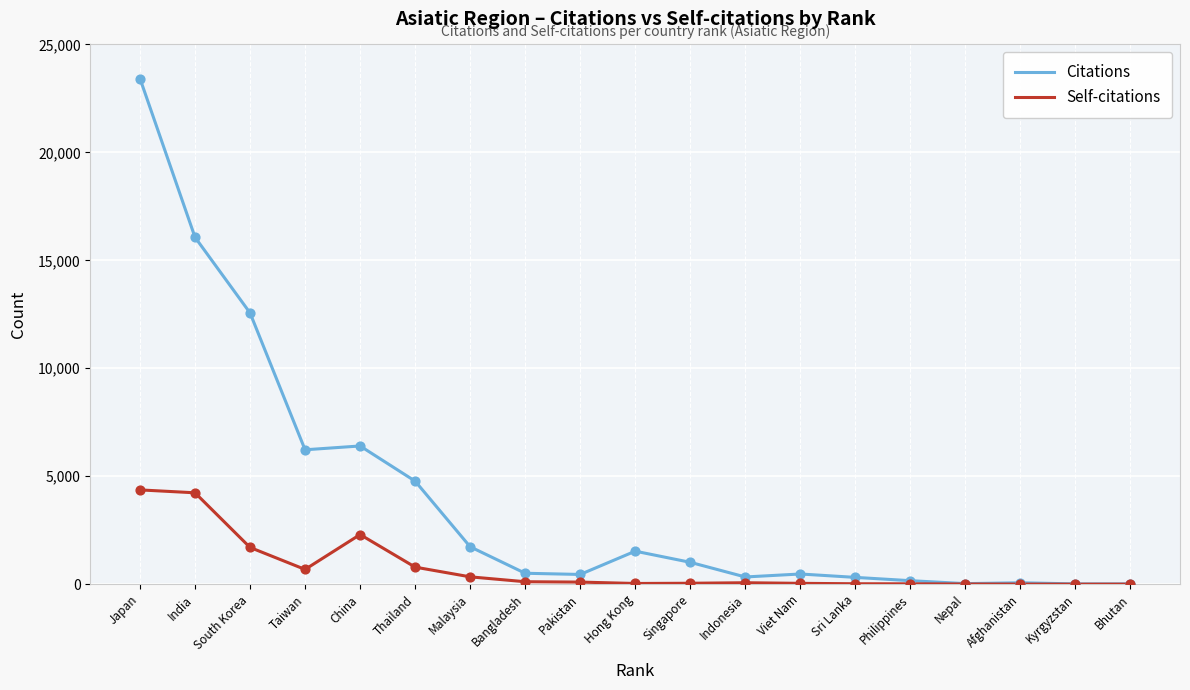

Is the value of Citations at Bangladesh greater than the value of Self-citations at Pakistan?

Yes